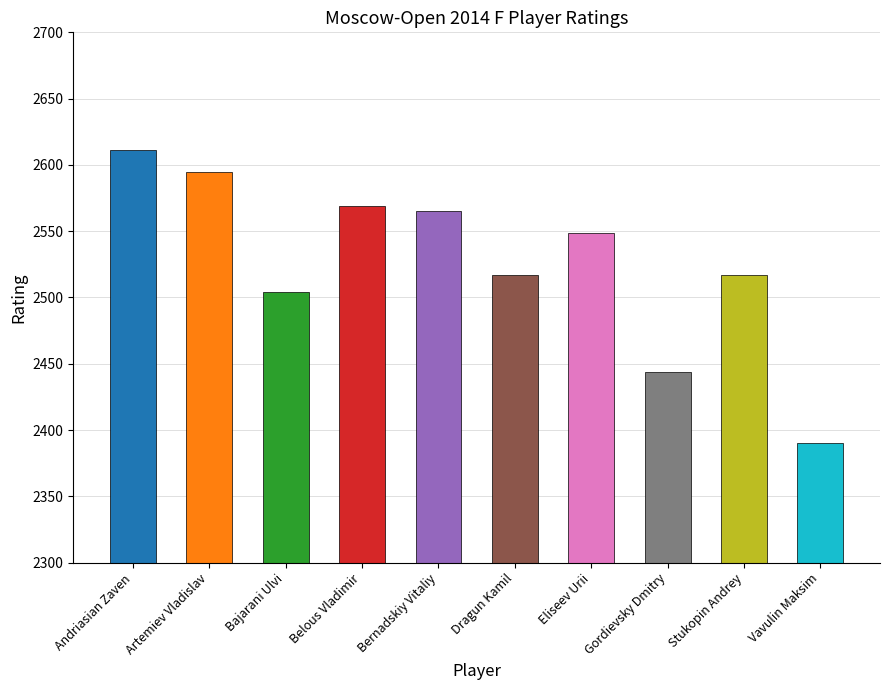

Is it true that the value at Artemiev Vladislav is 2595?

True